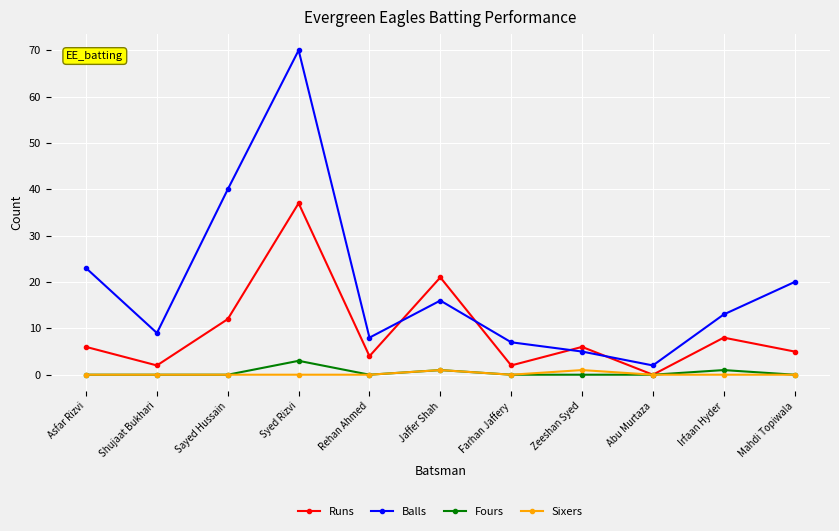

Which series has the widest spread of values?

Balls